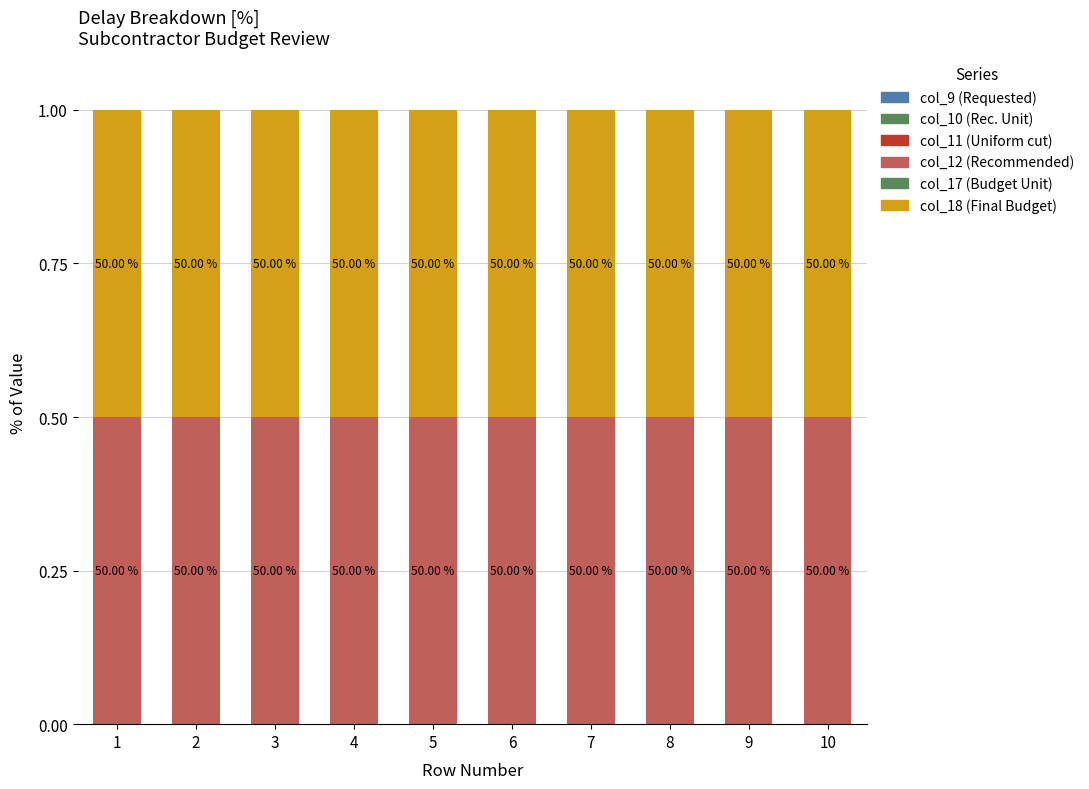

Does the chart contain stacked bars?

No